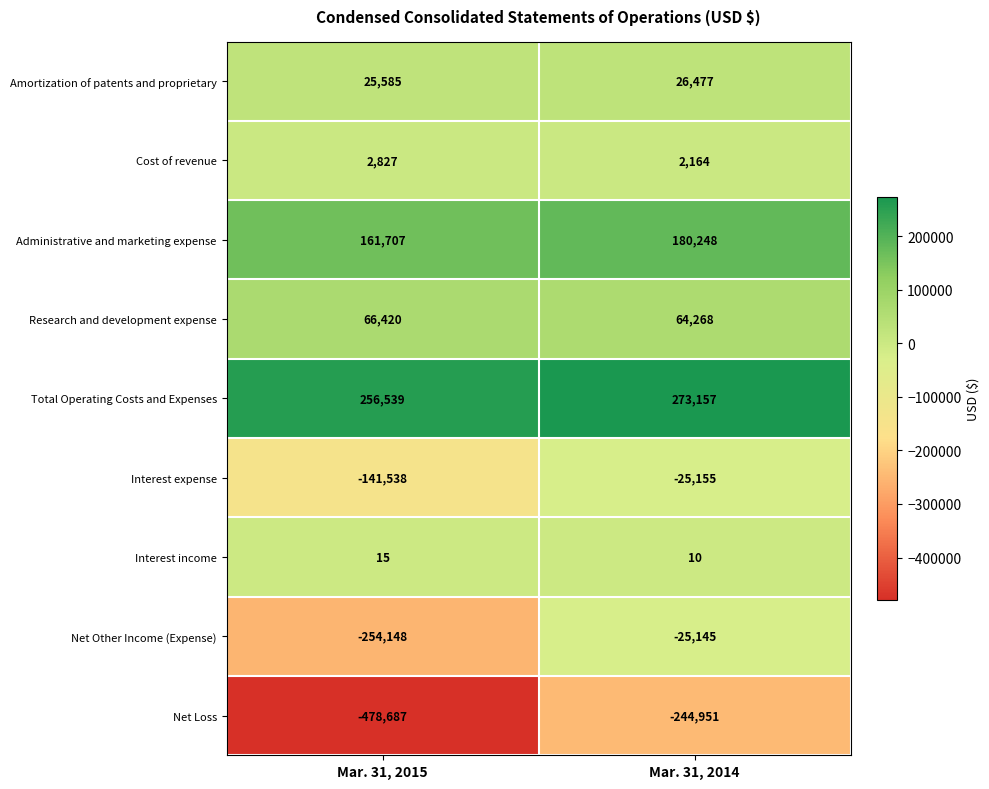

Which series has the largest total across all categories?

Total Operating Costs and Expenses